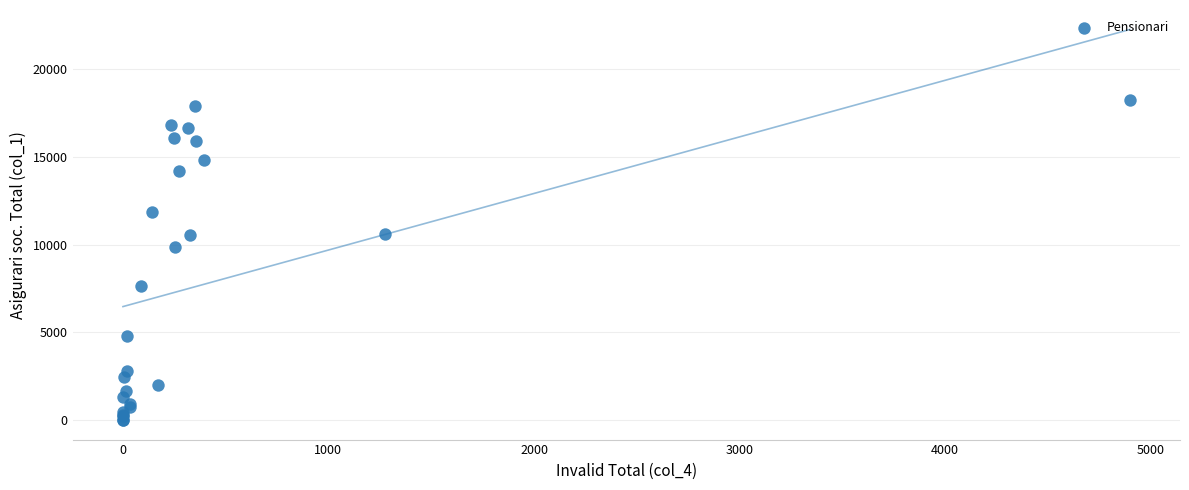

What Y value in the scatter plot is closest to 9136?

9857